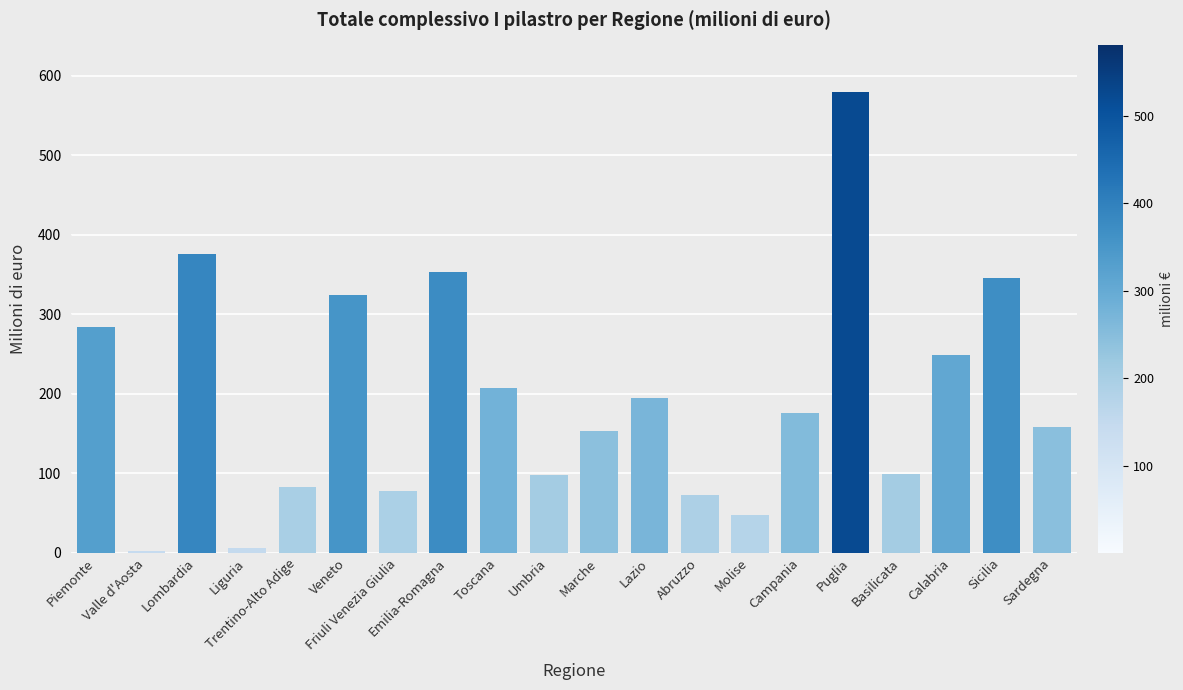

The chart shows a value of 207.8 at Toscana. True or false?

True